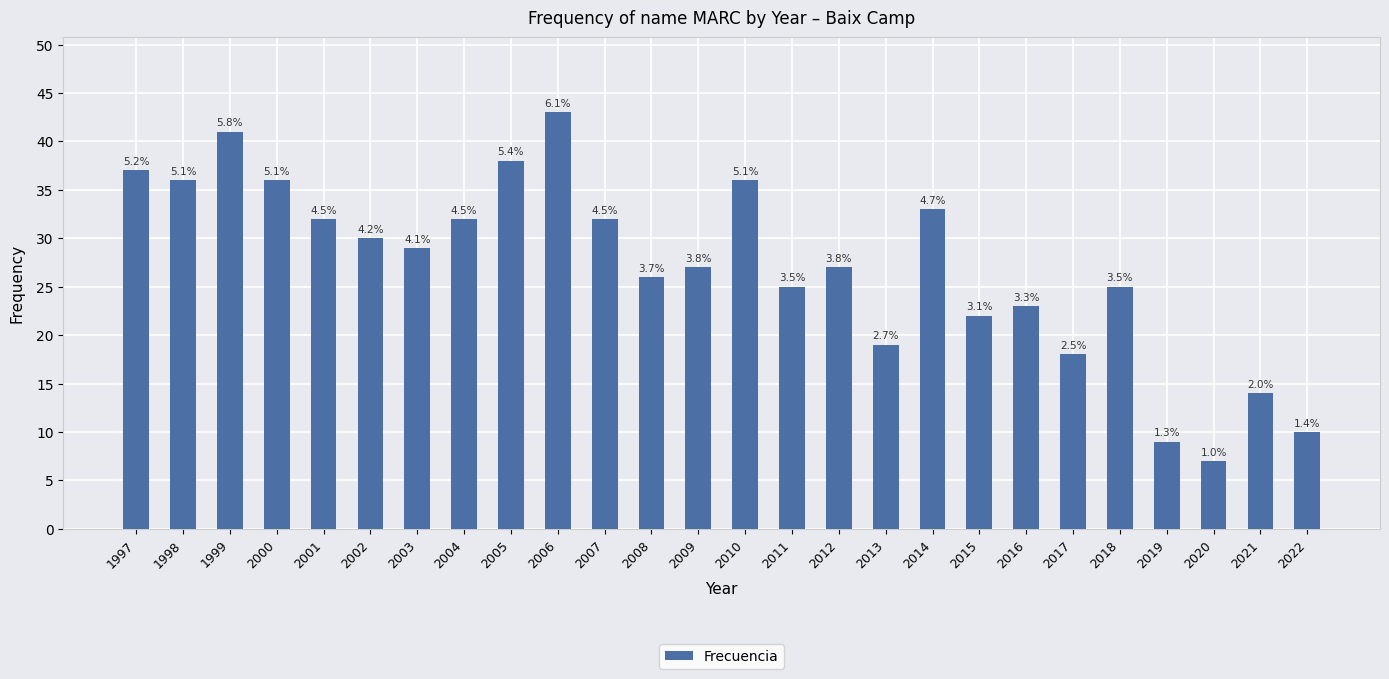

How many bars are there in total?

26